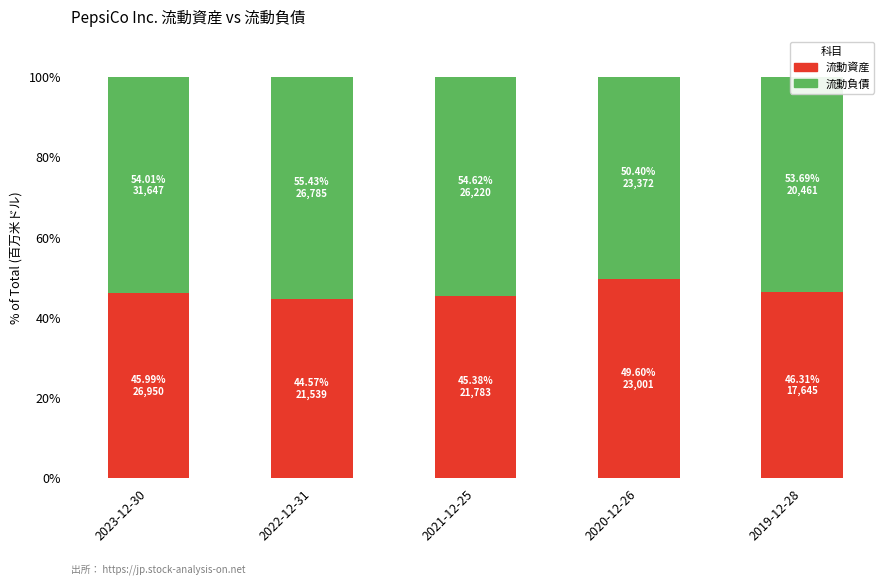

What is the total value across all series at 2023-12-30?

100.0